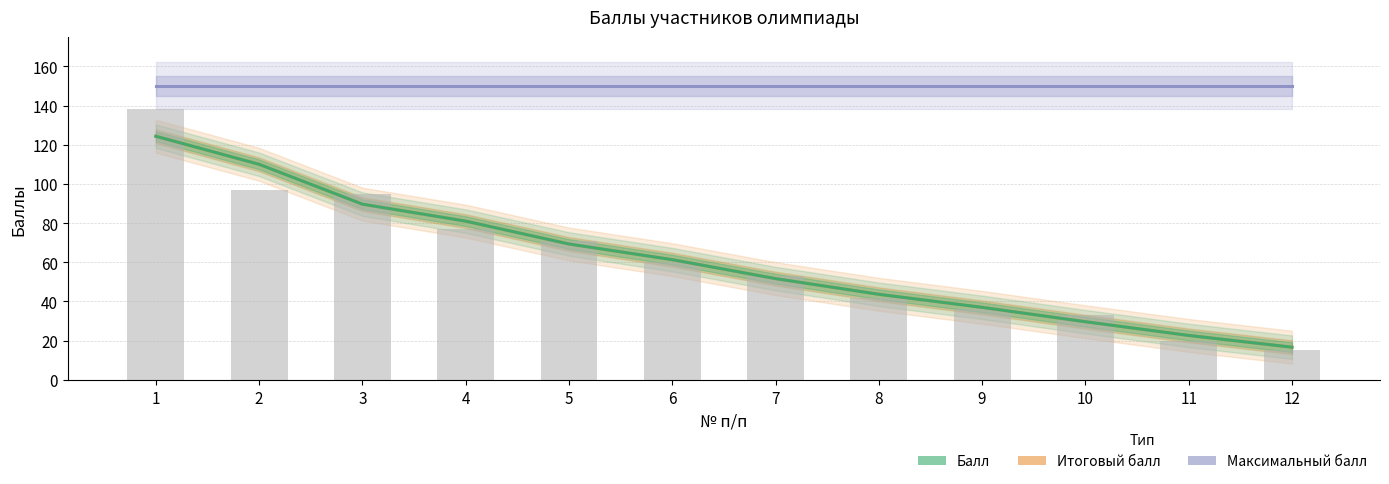

True or false: Балл has a value of 124.3 at 1.

True